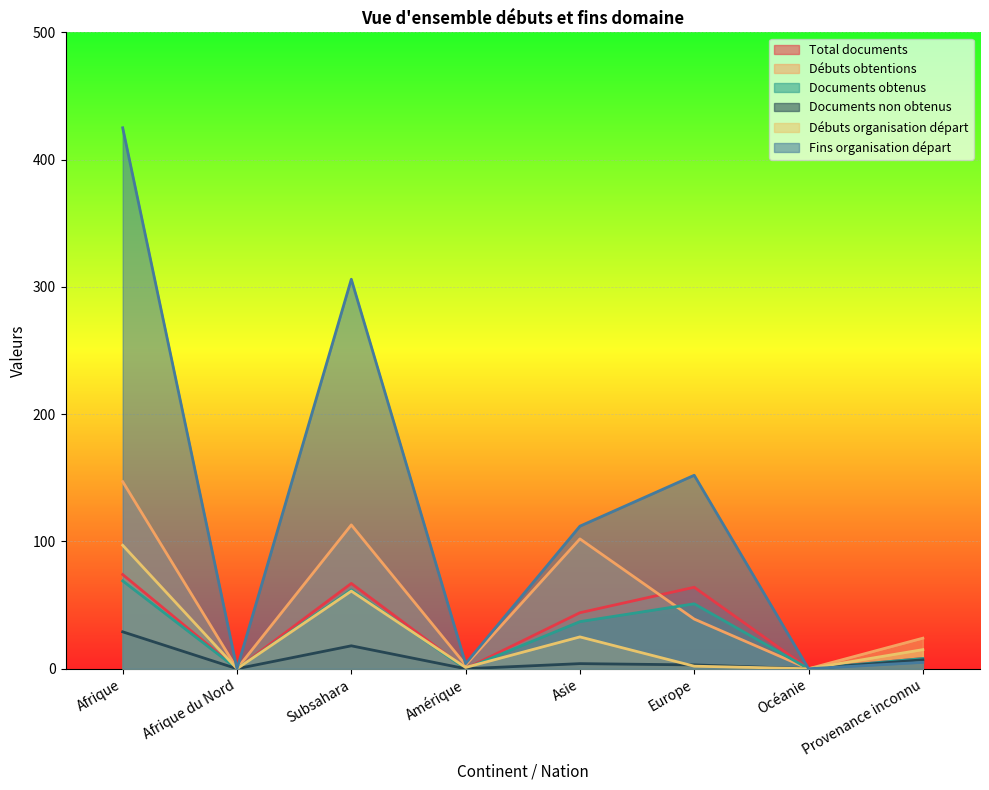

What is the difference between the highest and lowest values at Provenance inconnu?

19